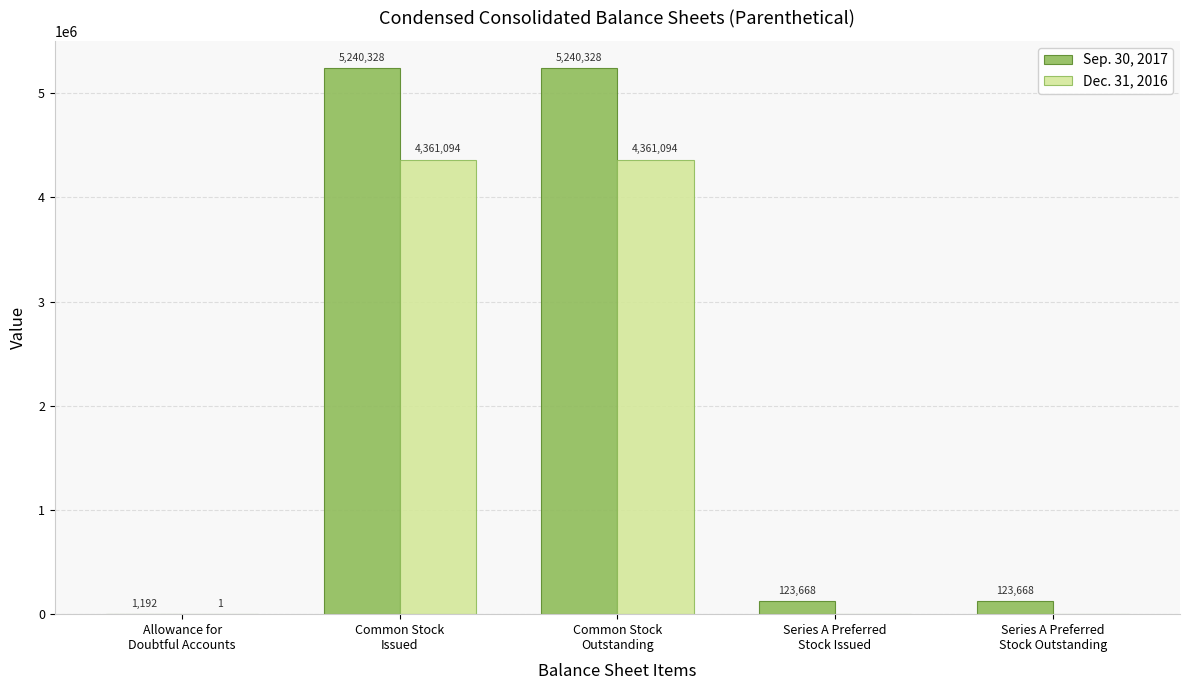

What value does the Dec. 31, 2016 series have at Common Stock
Outstanding, to the nearest 10?

4361090